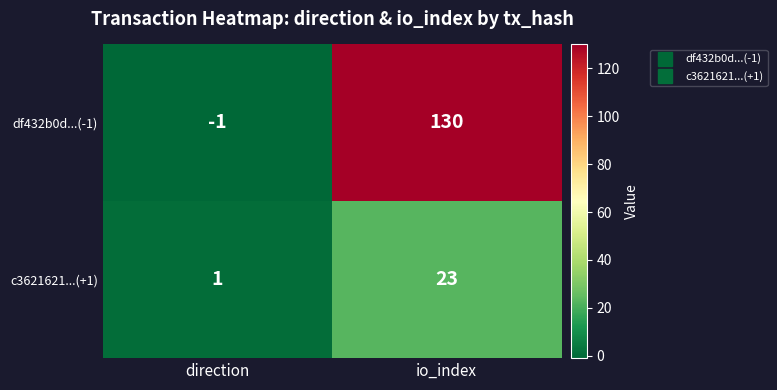

What is the sum of the df432b0d...(-1) values at io_index and direction?

129